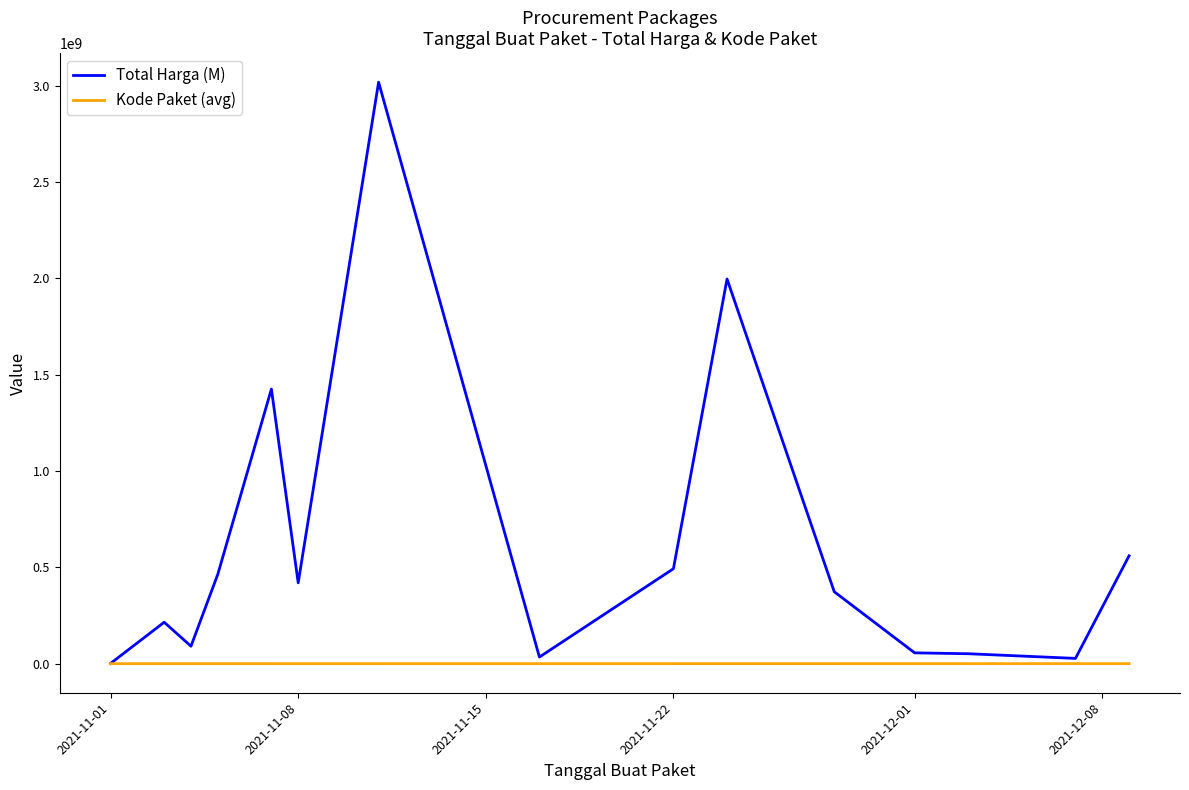

Which series has the largest total across all categories?

Total Harga (M)